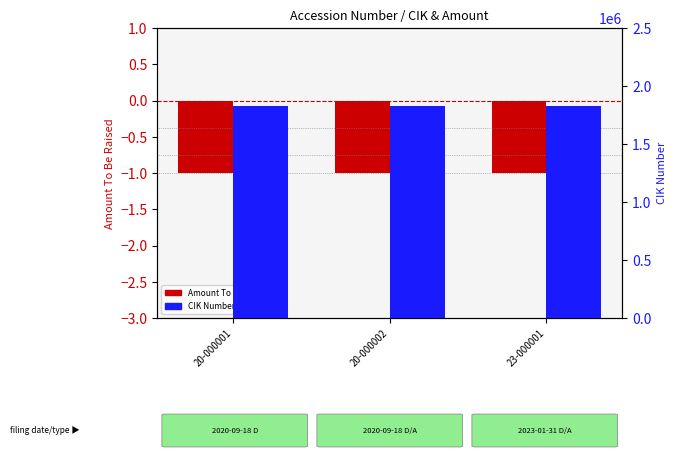

Between 20-000002 and 23-000001, which series saw the biggest shift?

Amount To Be Raised